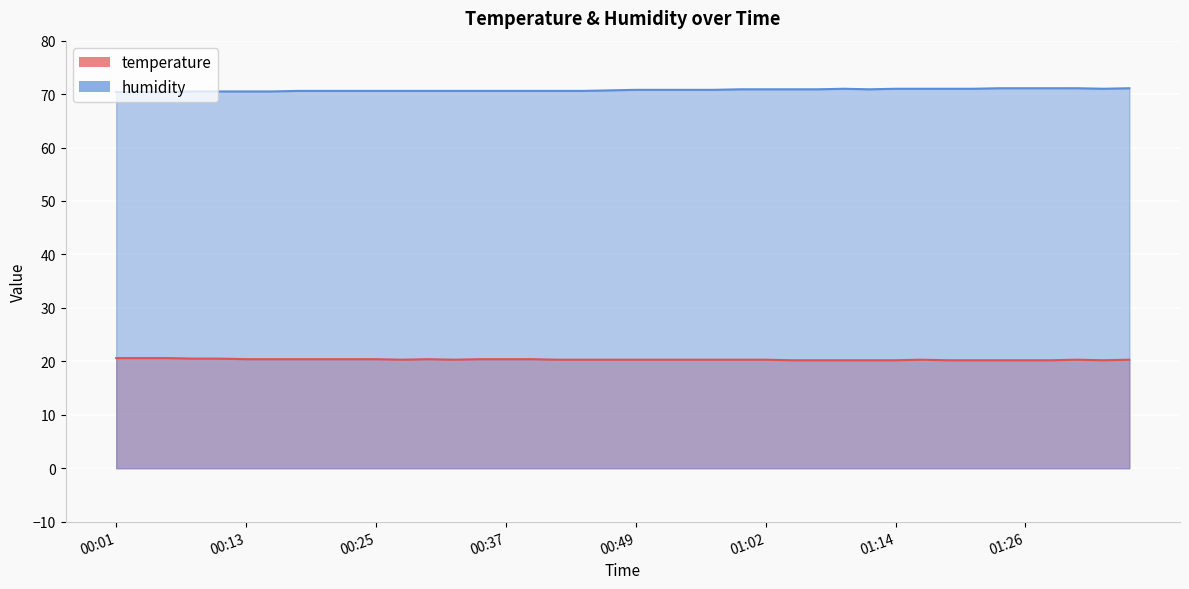

Reading right to left, transcribe all the data shown in this chart.

temperature: 01:36=20.3	01:34=20.2	01:31=20.3	01:29=20.2	01:26=20.2	01:24=20.2	01:21=20.2	01:19=20.2	01:16=20.3	01:14=20.2	01:11=20.2	01:09=20.2	01:07=20.2	01:04=20.2	01:02=20.3	00:59=20.3	00:57=20.3	00:54=20.3	00:52=20.3	00:49=20.3	00:47=20.3	00:45=20.3	00:42=20.3	00:40=20.4	00:37=20.4	00:35=20.4	00:32=20.3	00:30=20.4	00:28=20.3	00:25=20.4	00:23=20.4	00:20=20.4	00:18=20.4	00:15=20.4	00:13=20.4	00:11=20.5	00:08=20.5	00:06=20.6	00:03=20.6	00:01=20.6
humidity: 01:36=71.1	01:34=71.0	01:31=71.1	01:29=71.1	01:26=71.1	01:24=71.1	01:21=71.0	01:19=71.0	01:16=71.0	01:14=71.0	01:11=70.9	01:09=71.0	01:07=70.9	01:04=70.9	01:02=70.9	00:59=70.9	00:57=70.8	00:54=70.8	00:52=70.8	00:49=70.8	00:47=70.7	00:45=70.6	00:42=70.6	00:40=70.6	00:37=70.6	00:35=70.6	00:32=70.6	00:30=70.6	00:28=70.6	00:25=70.6	00:23=70.6	00:20=70.6	00:18=70.6	00:15=70.5	00:13=70.5	00:11=70.5	00:08=70.5	00:06=70.4	00:03=70.4	00:01=70.4